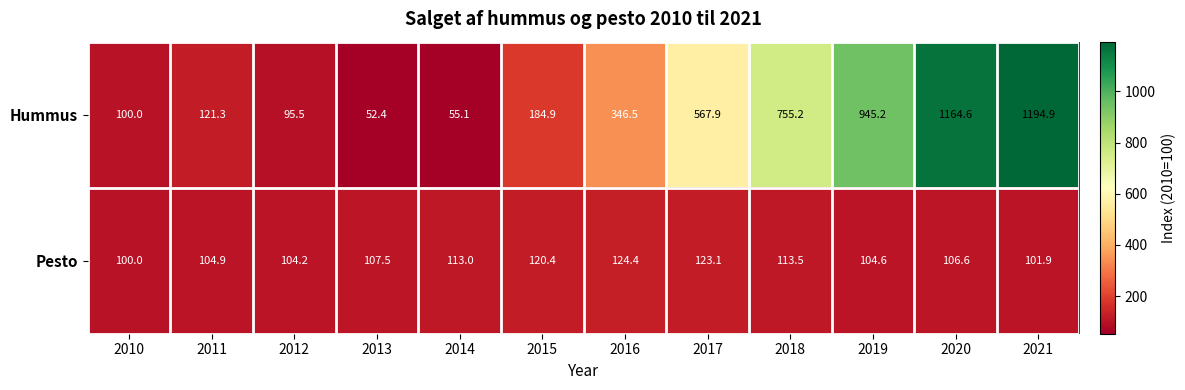

What is the total value across all series at 2016?

470.9